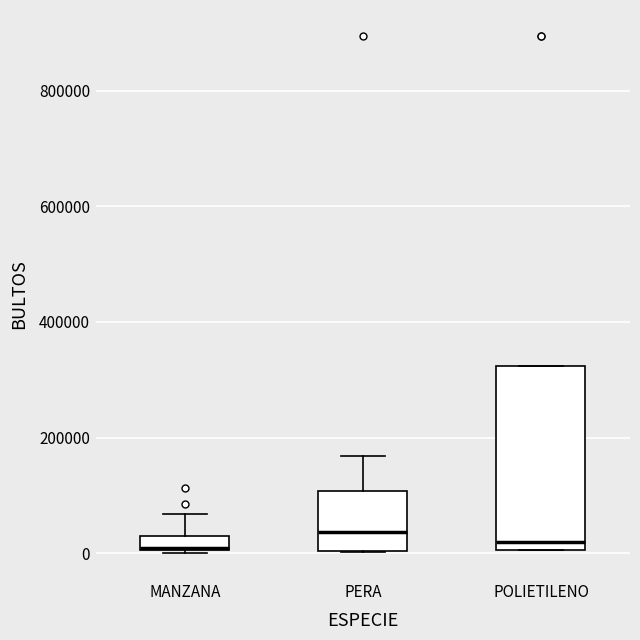

Where does the median line of the box for POLIETILENO sit on the y-axis? The values are not printed on the chart, so give them approximately, as read against the axis.

20000